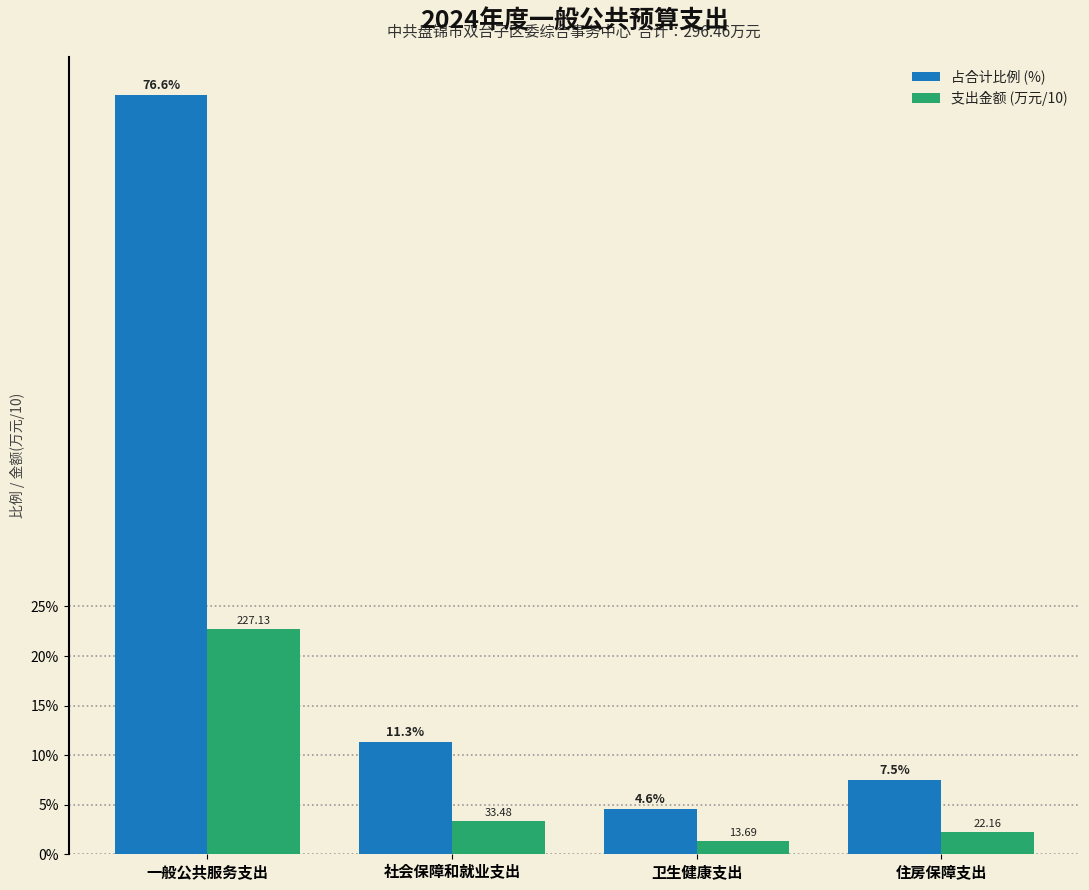

Which series has the largest total across all categories?

占合计比例 (%)